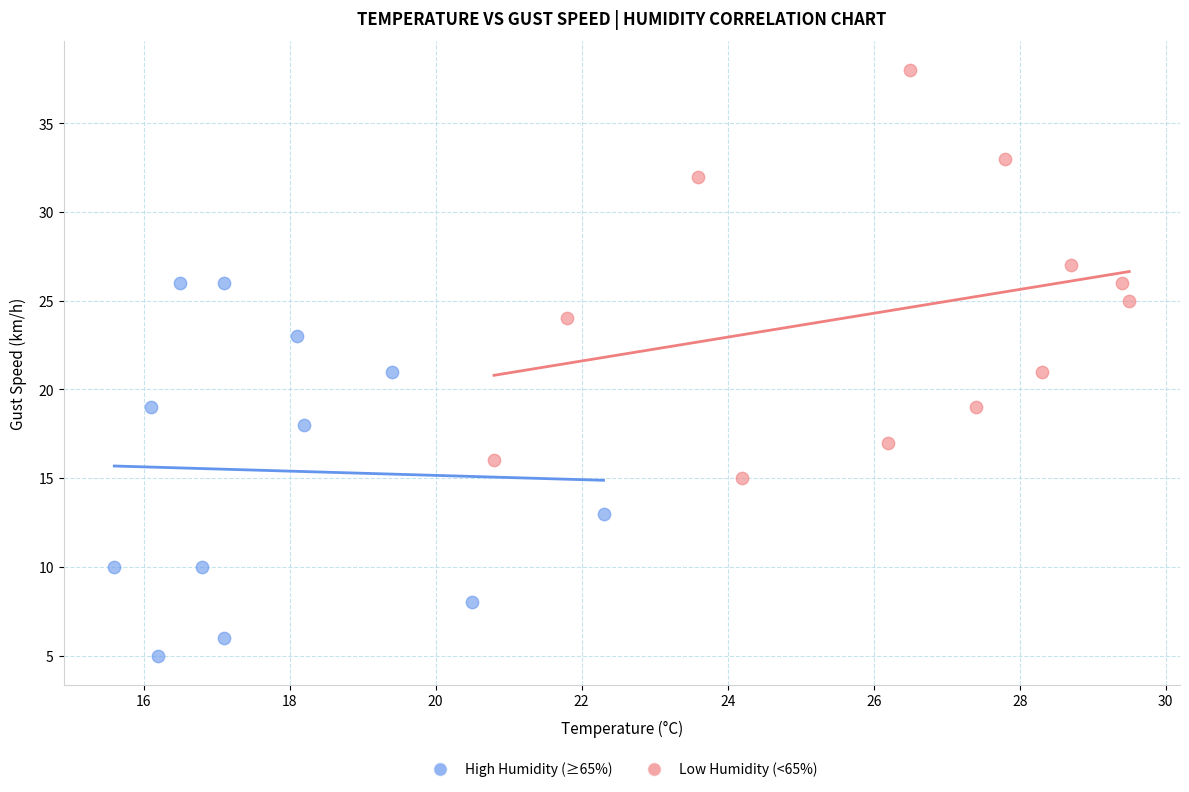

Which series reaches the minimum Y coordinate?

High Humidity (≥65%)